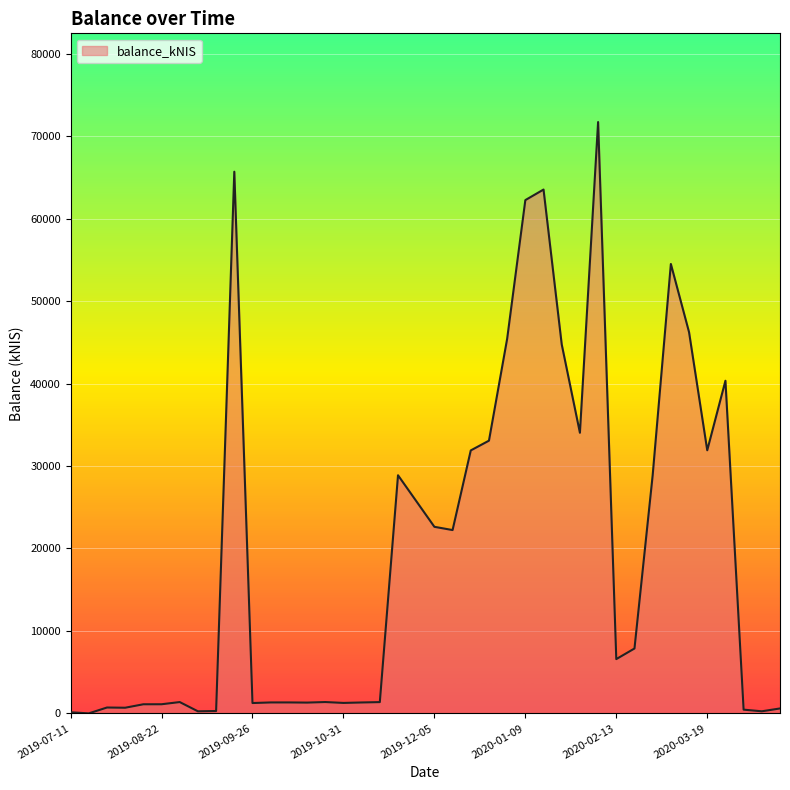

What is the difference between the maximum and minimum values?

71706.5